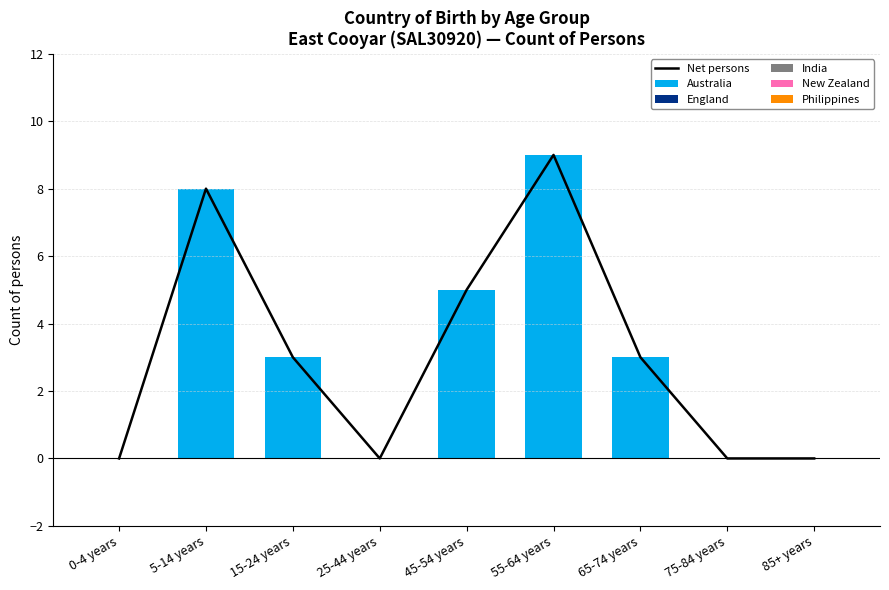

Does the chart contain any negative values?

No